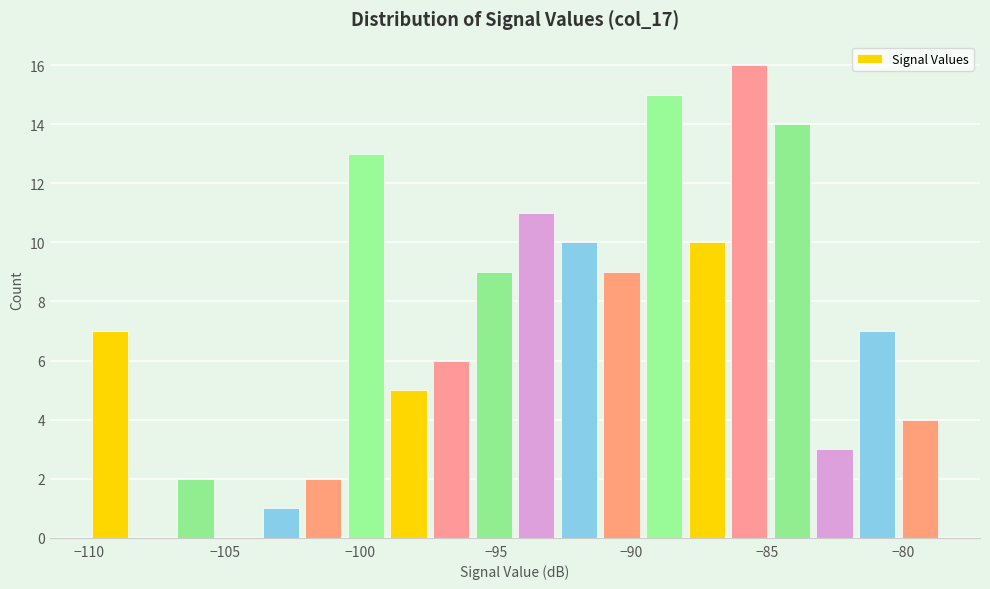

Read against the x-axis, roughly where is the centre of the tallest bar?

-85.5